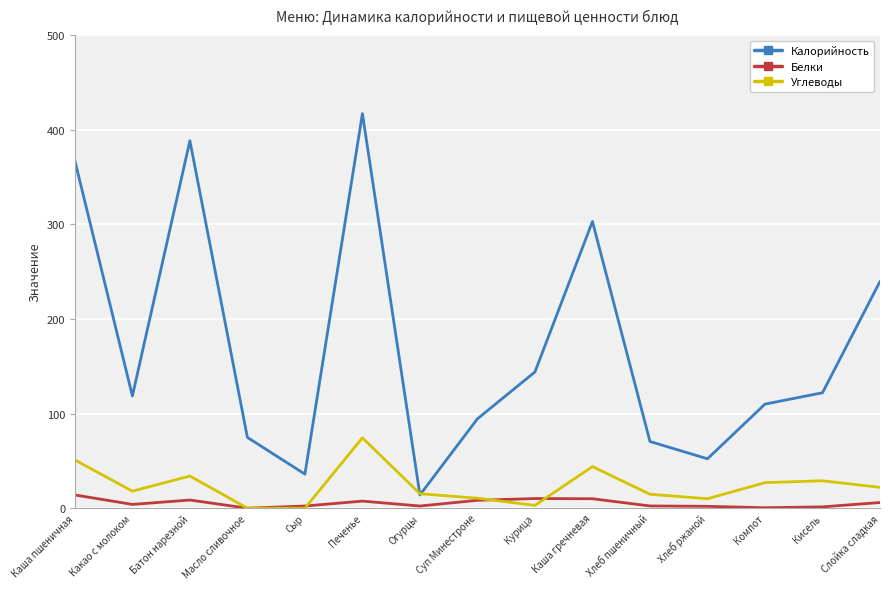

Where is Углеводы nearest to the value 37?

Батон нарезной